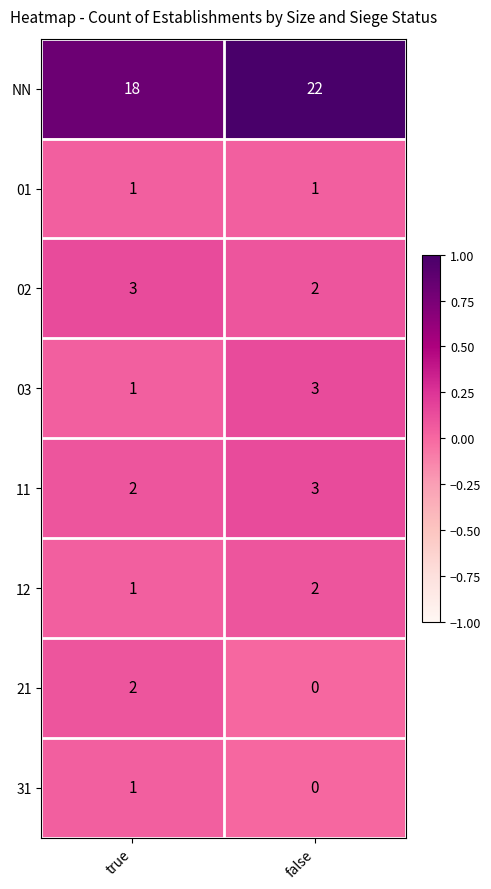

What is the maximum value shown in the chart?

22